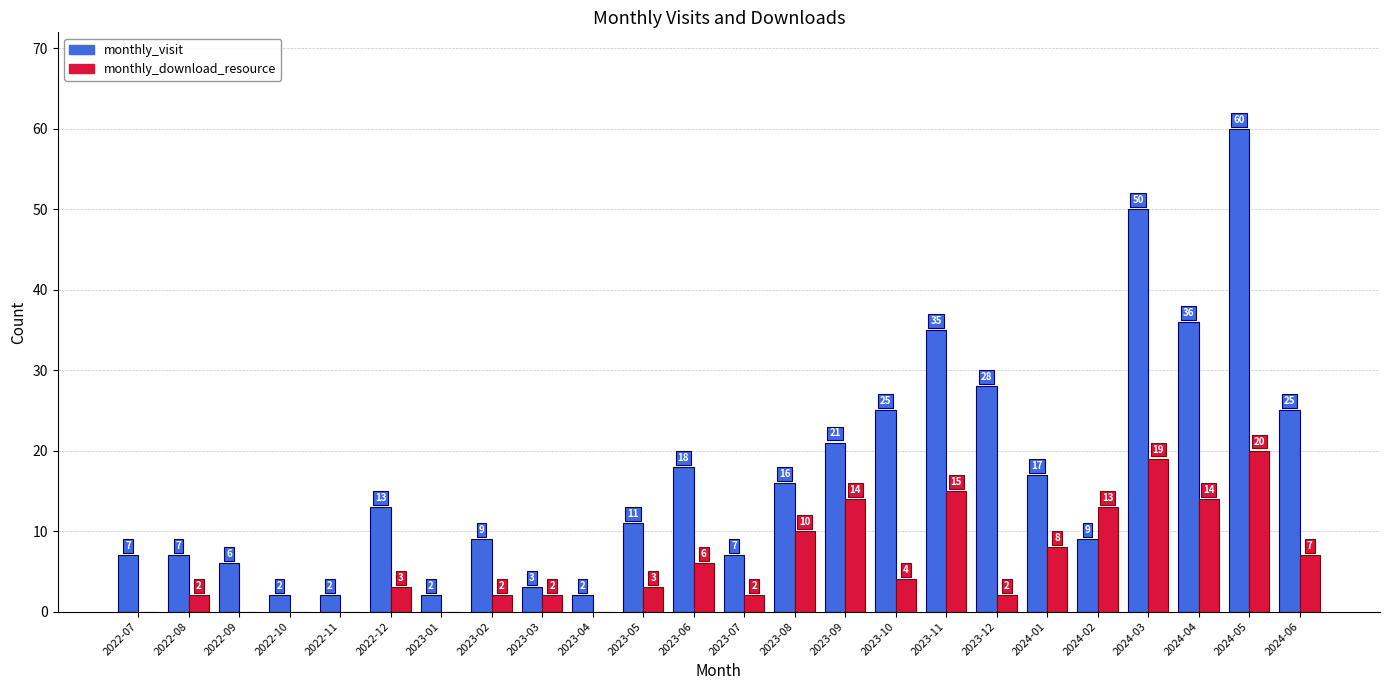

Reading right to left, list all the values displayed in this chart.

monthly_visit: 2024-06=25	2024-05=60	2024-04=36	2024-03=50	2024-02=9	2024-01=17	2023-12=28	2023-11=35	2023-10=25	2023-09=21	2023-08=16	2023-07=7	2023-06=18	2023-05=11	2023-04=2	2023-03=3	2023-02=9	2023-01=2	2022-12=13	2022-11=2	2022-10=2	2022-09=6	2022-08=7	2022-07=7
monthly_download_resource: 2024-06=7	2024-05=20	2024-04=14	2024-03=19	2024-02=13	2024-01=8	2023-12=2	2023-11=15	2023-10=4	2023-09=14	2023-08=10	2023-07=2	2023-06=6	2023-05=3	2023-04=0	2023-03=2	2023-02=2	2023-01=0	2022-12=3	2022-11=0	2022-10=0	2022-09=0	2022-08=2	2022-07=0